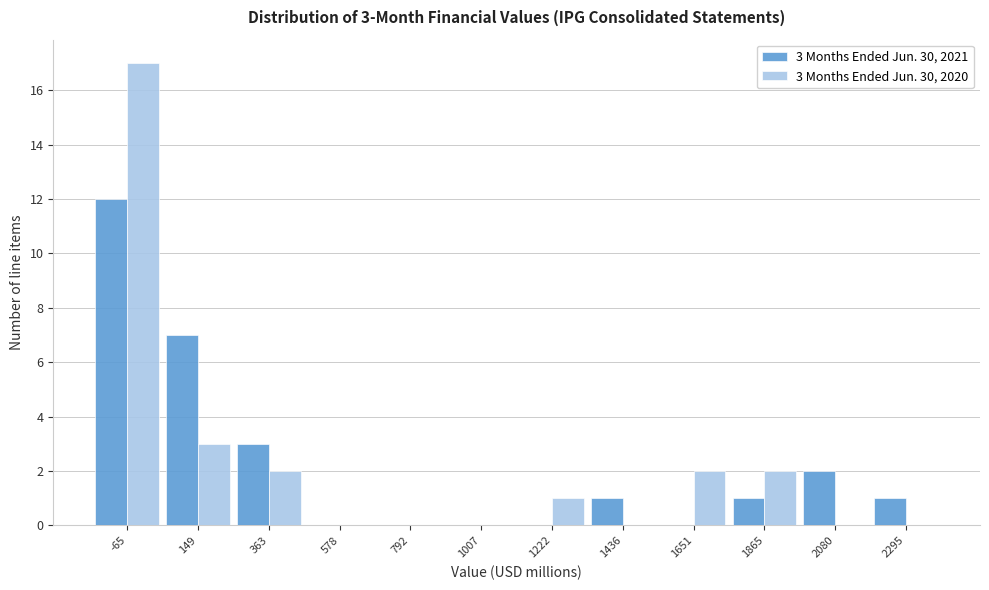

Reading left to right, extract all data points from this chart.

3 Months Ended Jun. 30, 2021: -65=12	149=7	363=3	578=0	792=0	1007=0	1222=0	1436=1	1651=0	1865=1	2080=2	2295=1
3 Months Ended Jun. 30, 2020: -65=17	149=3	363=2	578=0	792=0	1007=0	1222=1	1436=0	1651=2	1865=2	2080=0	2295=0